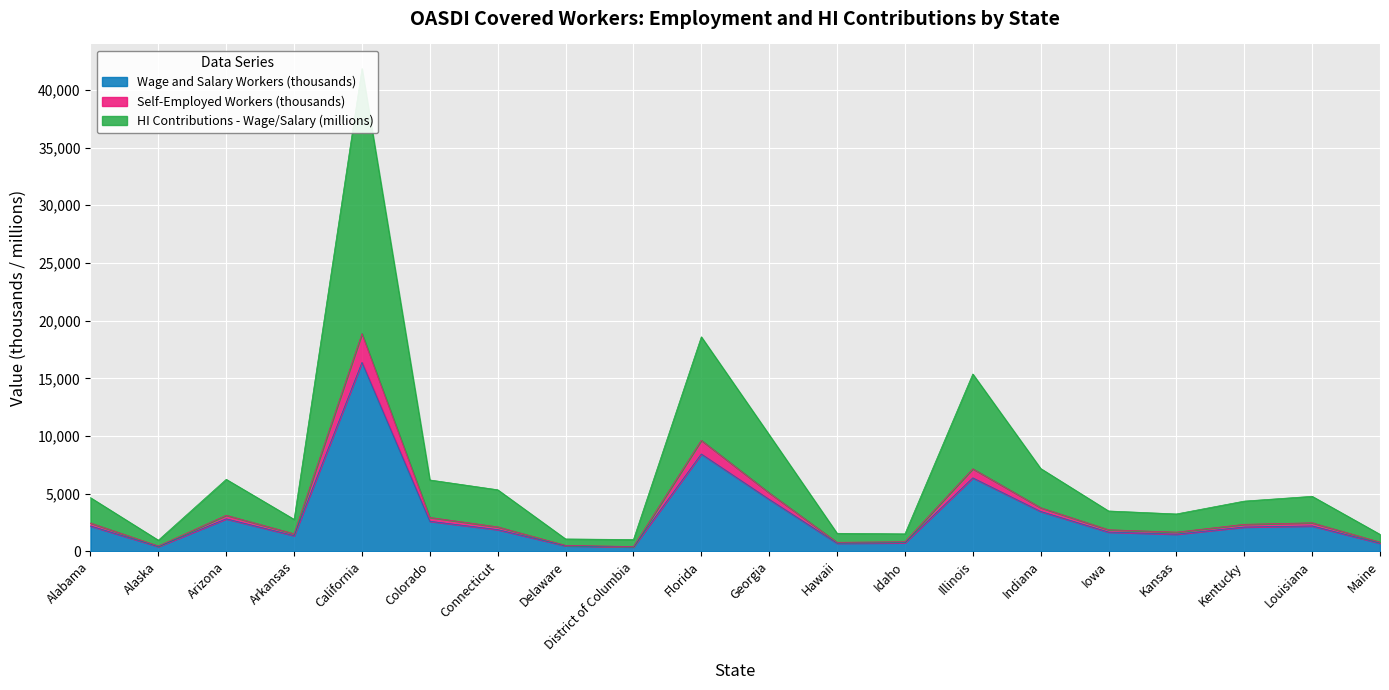

The Wage and Salary Workers (thousands) series shows 1660 at Indiana. True or false?

False